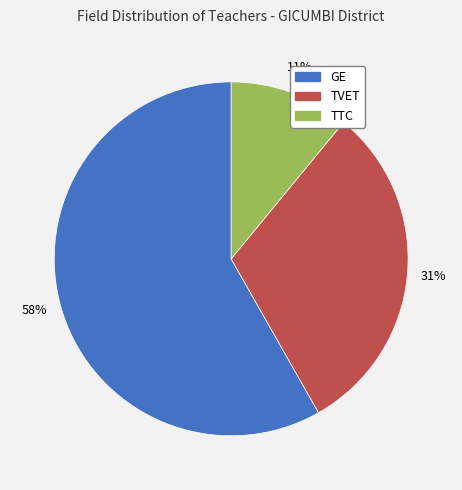

Is there any slice that represents more than half of the pie?

Yes